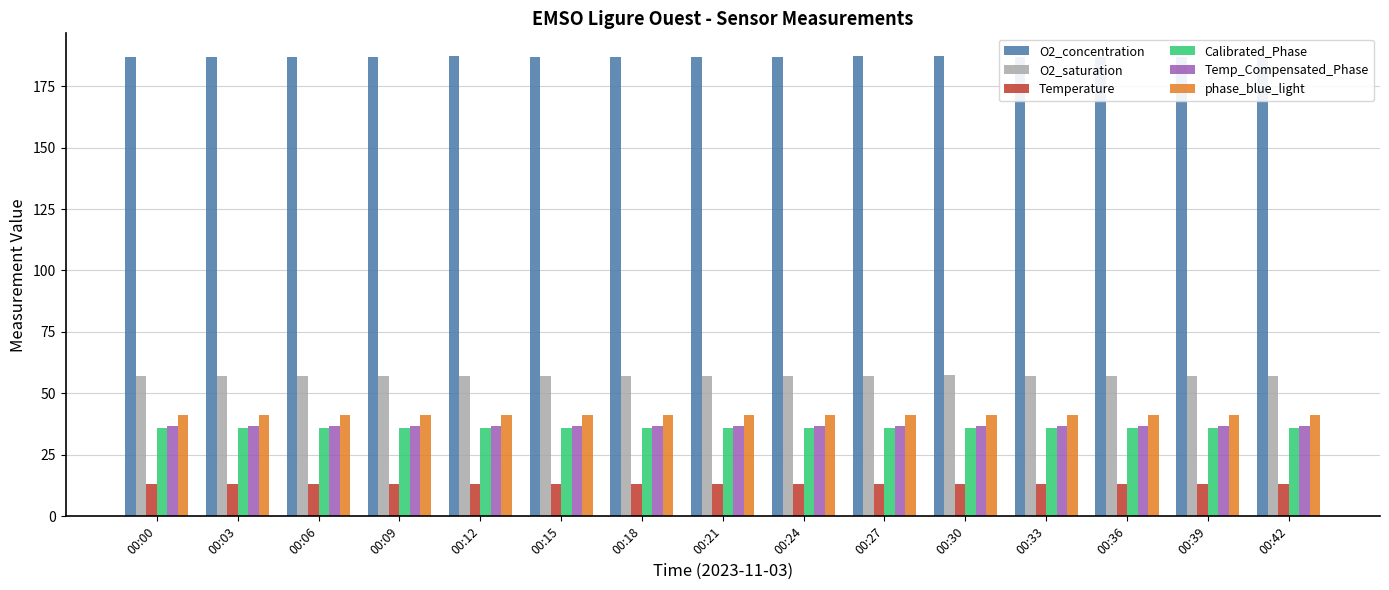

What is the sum of the phase_blue_light values at 00:03 and 00:39?

82.4